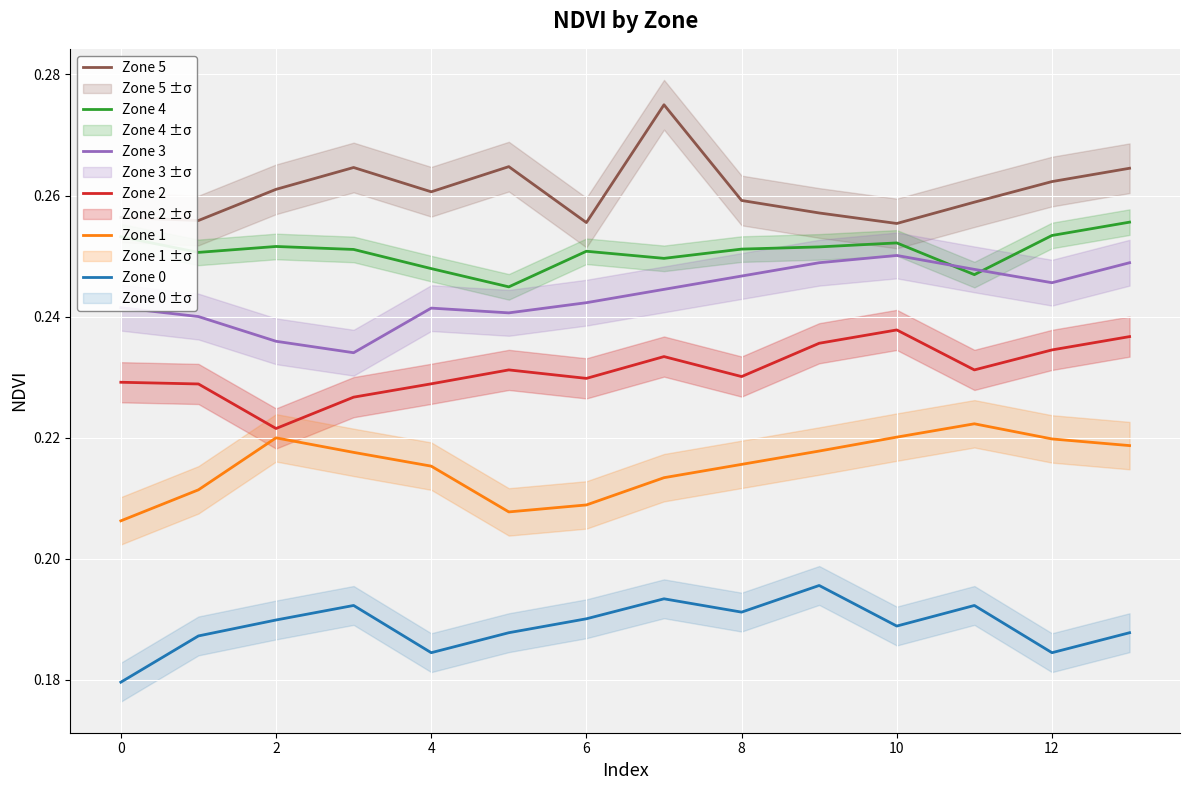

What is the sum of all Zone 2 values?

3.2